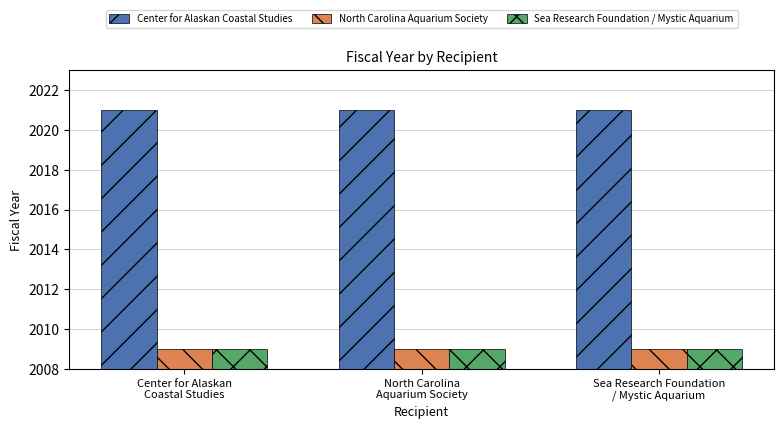

True or false: North Carolina Aquarium Society has a value of 1242 at North Carolina
Aquarium Society.

False